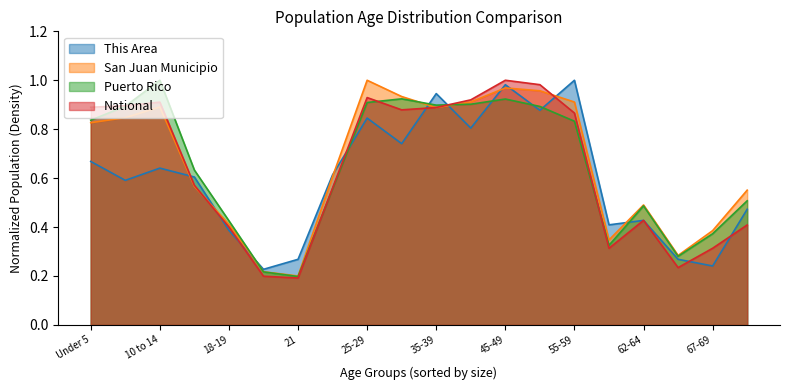

Is it true that San Juan Municipio equals 0.7 at 70-74?

False